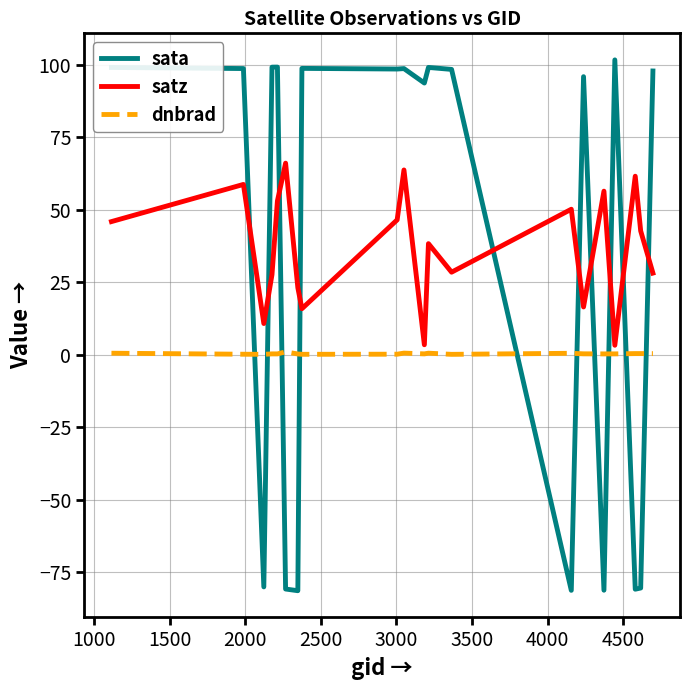

How many times do sata and satz cross each other?

10